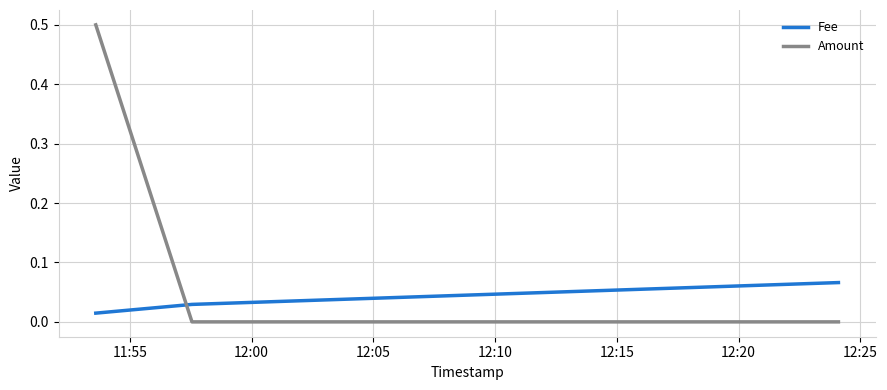

List the series in order of their overall mean, highest first.

Amount, Fee